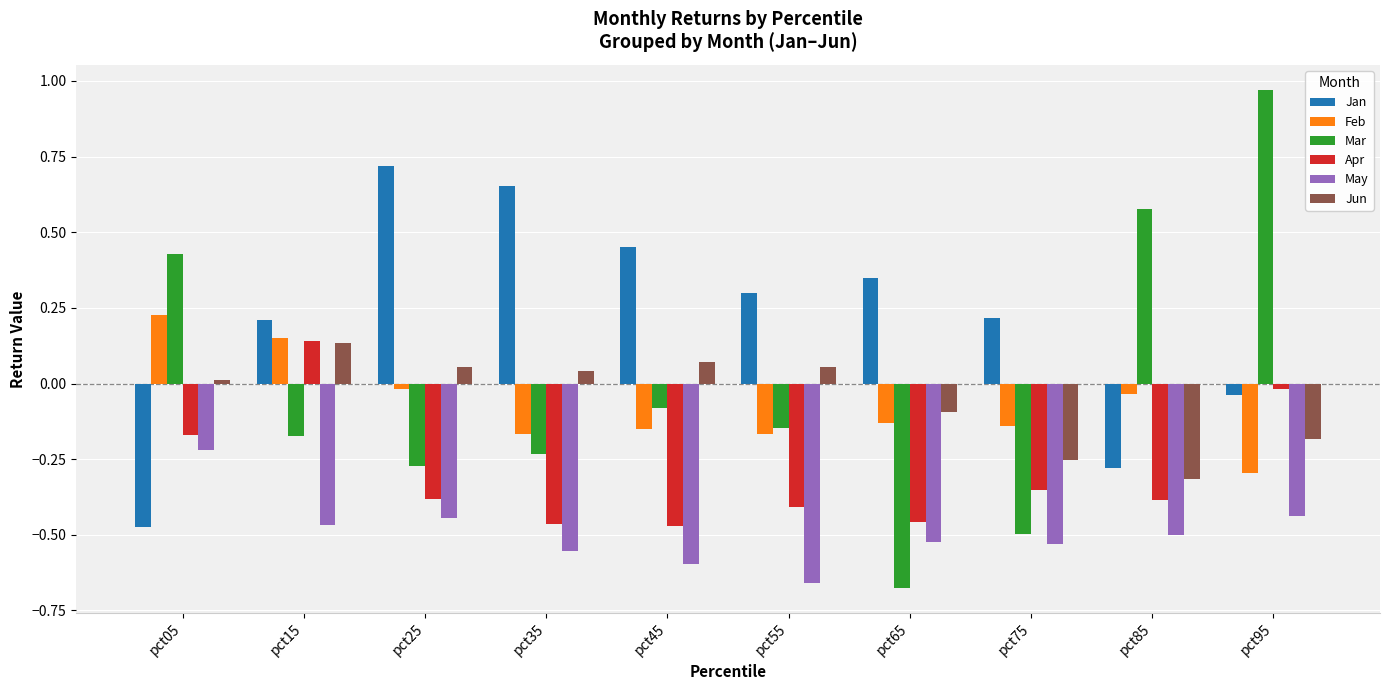

Which series has the widest spread of values?

Mar